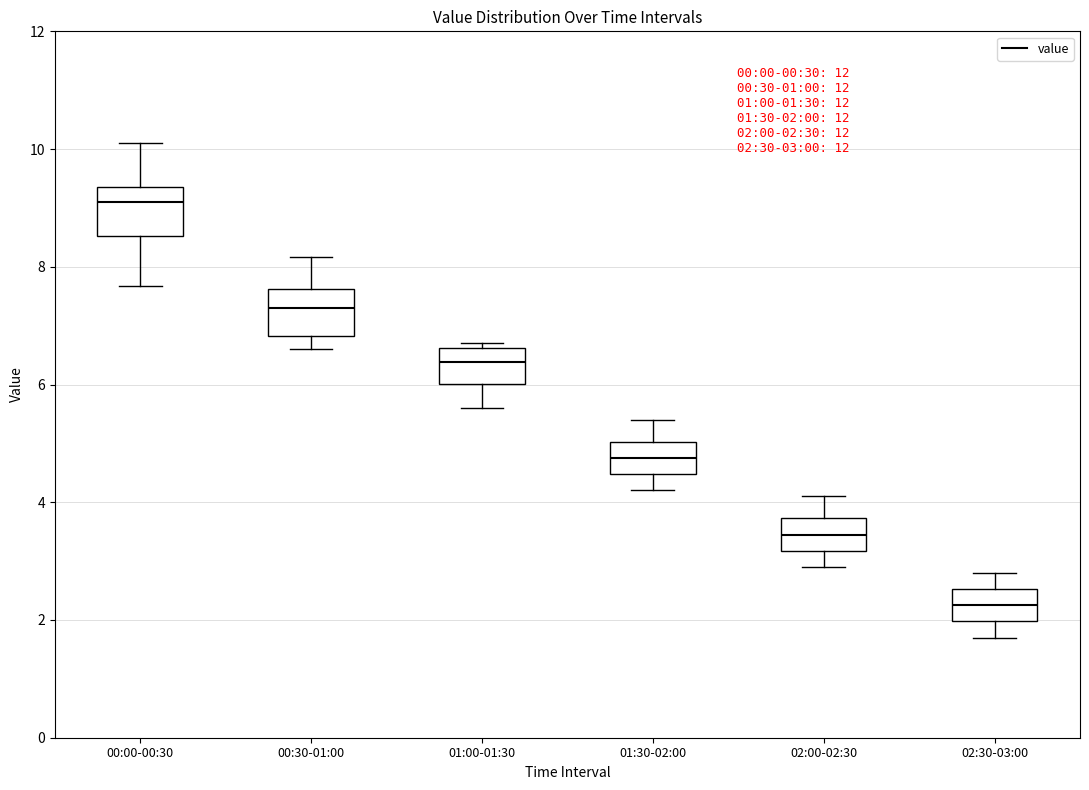

Which box has the highest median line?

00:00-00:30